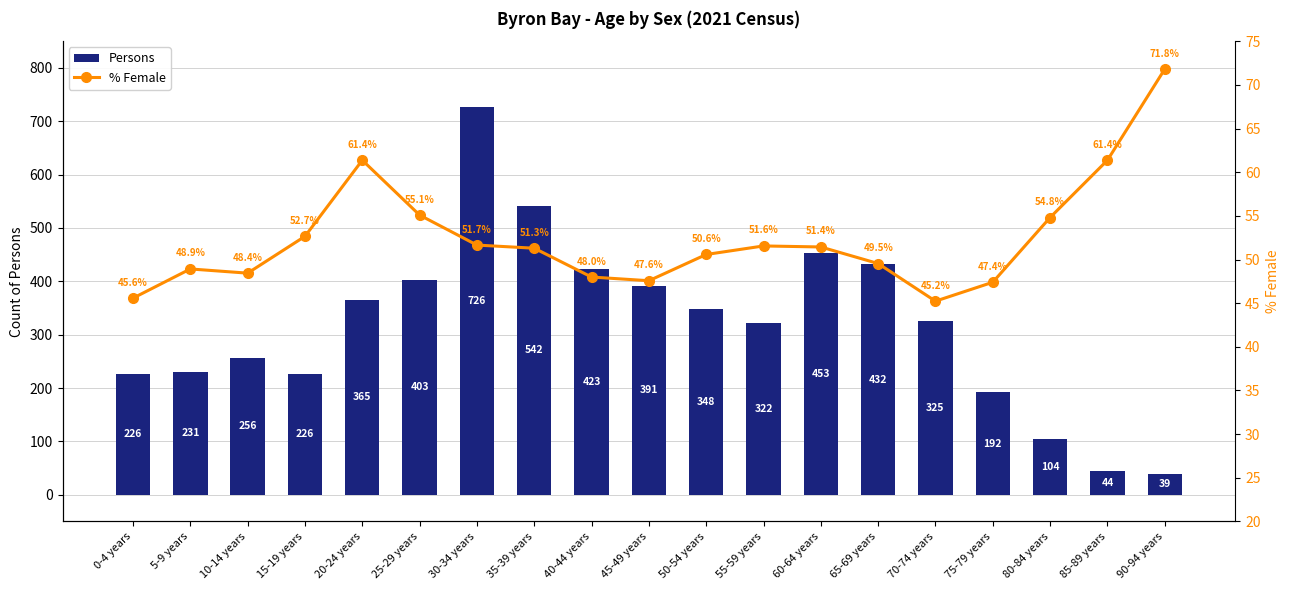

List the series in order of their peak value, highest first.

Persons, % Female